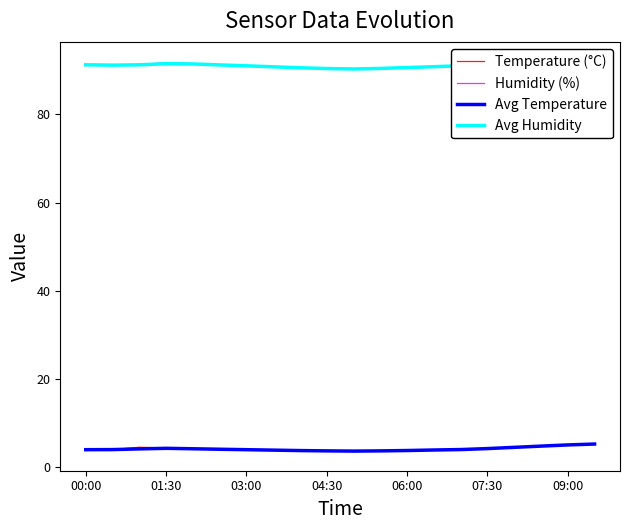

The value of Temperature (°C) at 04:30 is 3.7. True or false?

True